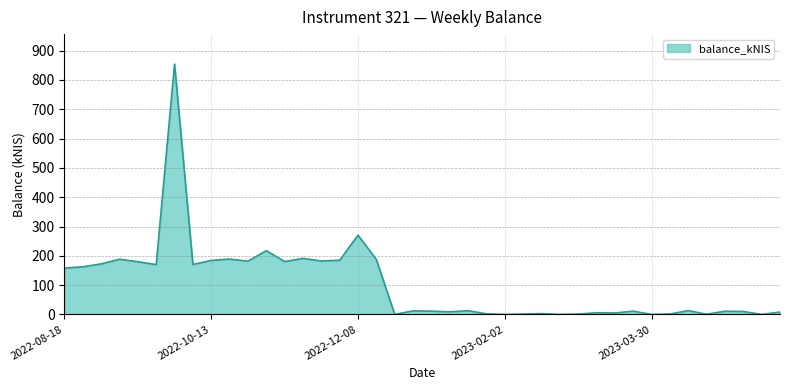

Does the chart have visible grid lines?

Yes